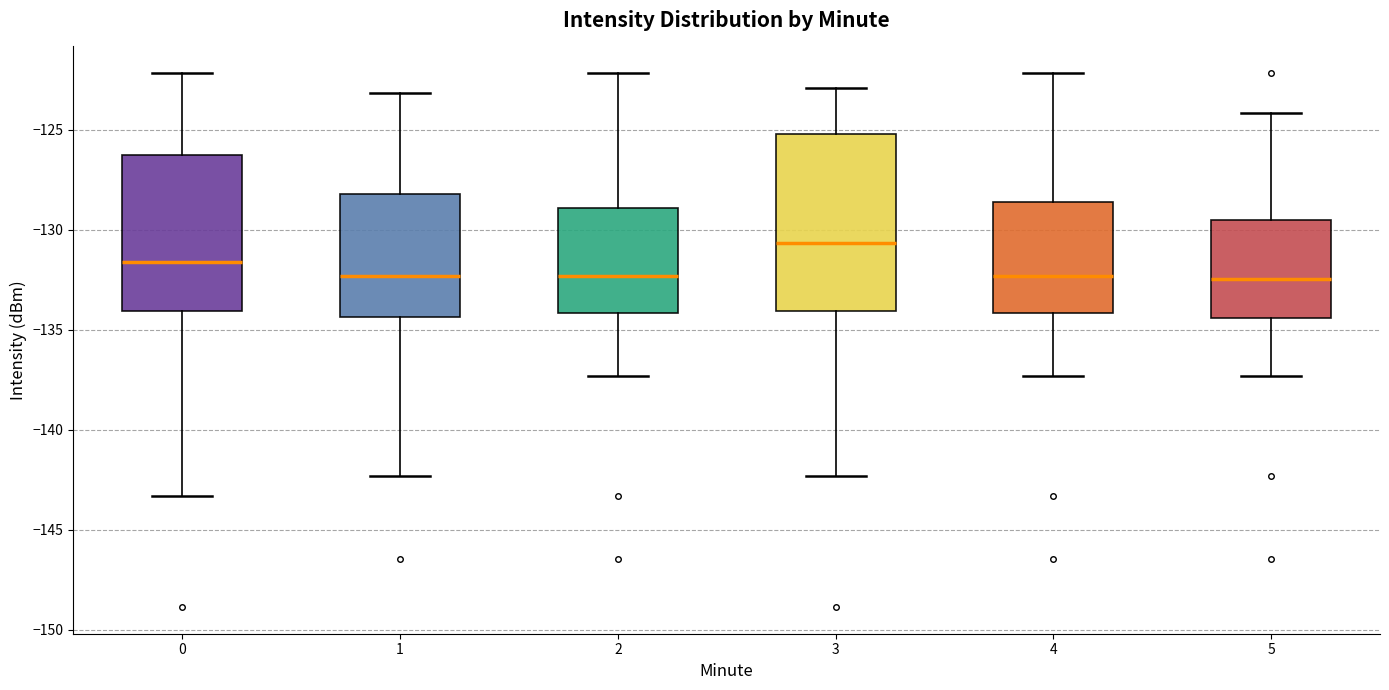

Reading left to right, transcribe this box plot: for each box, give where its median line is, the range the box spans, and where its two whiskers end, as read against the y-axis. The values are not printed on the chart, so give them approximately, as read against the axis.

0: median -131.5, box -134.0 to -126.5, whiskers -143.5 to -122.0
1: median -132.5, box -134.5 to -128.0, whiskers -142.5 to -123.0
2: median -132.5, box -134.0 to -129.0, whiskers -137.5 to -122.0
3: median -130.5, box -134.0 to -125.0, whiskers -142.5 to -123.0
4: median -132.5, box -134.0 to -128.5, whiskers -137.5 to -122.0
5: median -132.5, box -134.5 to -129.5, whiskers -137.5 to -124.0